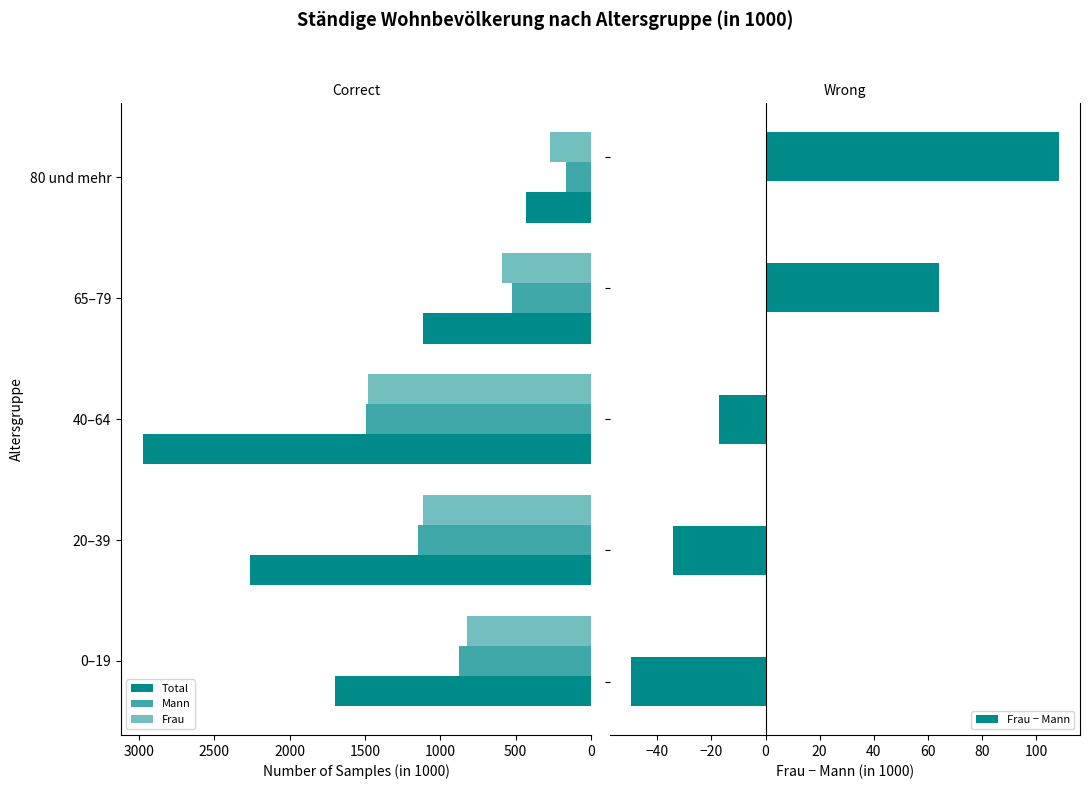

Does the chart contain stacked bars?

No